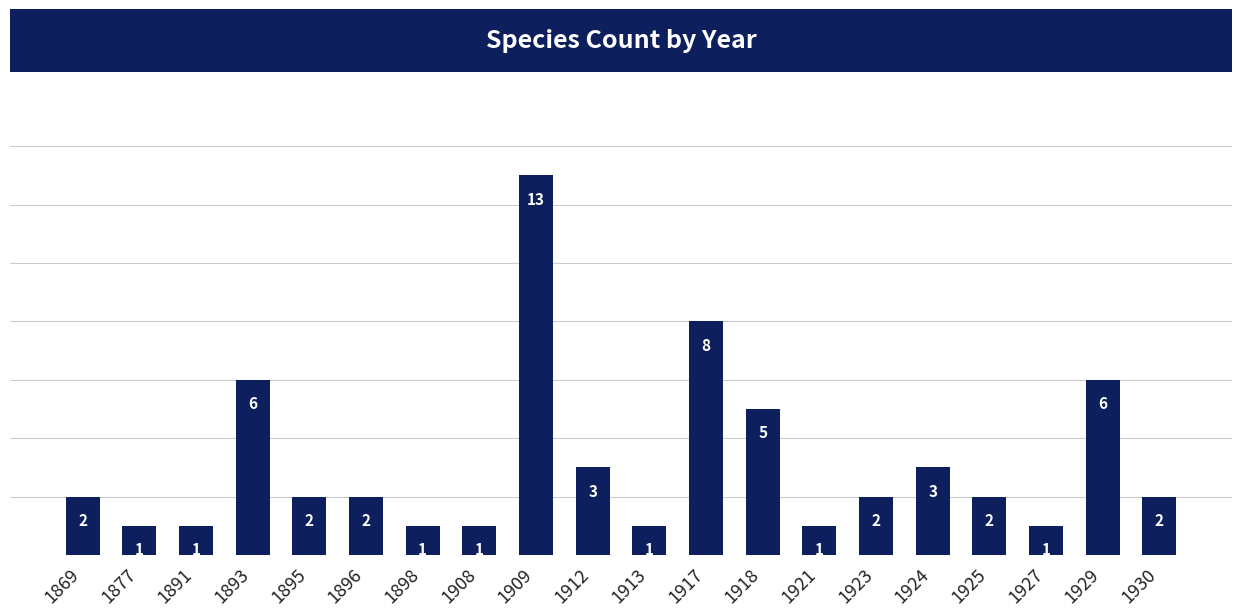

How many data points are less than 2?

7